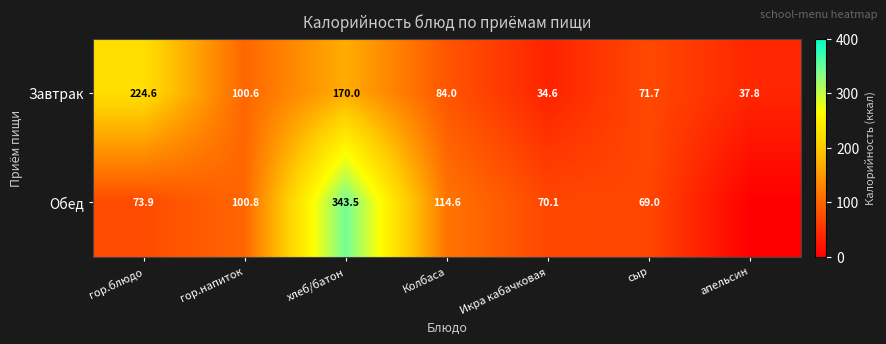

Which series changed the most between гор.блюдо and Колбаса?

Завтрак